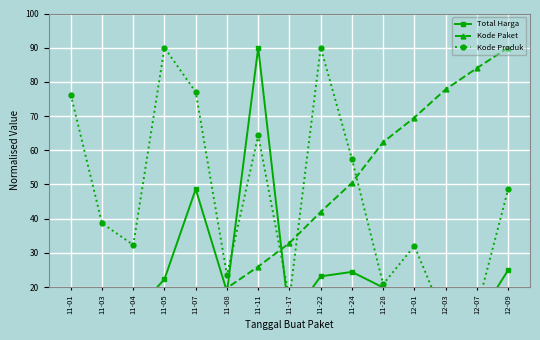

What are all the series names shown in the legend?

Total Harga, Kode Paket, Kode Produk